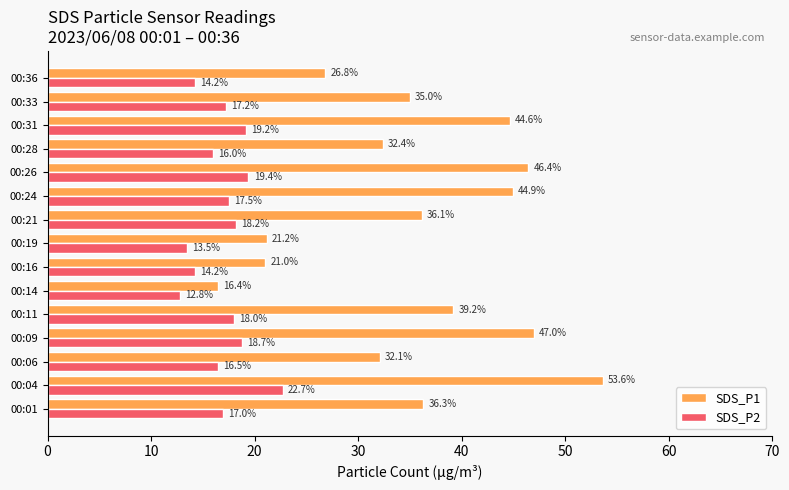

What are all the series names shown in the legend?

SDS_P1, SDS_P2